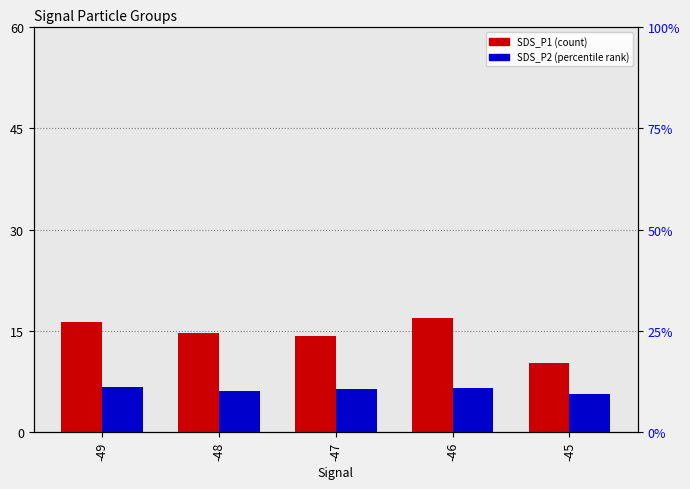

The value of SDS_P2 (percentile rank) at -48 is 10.9. True or false?

False